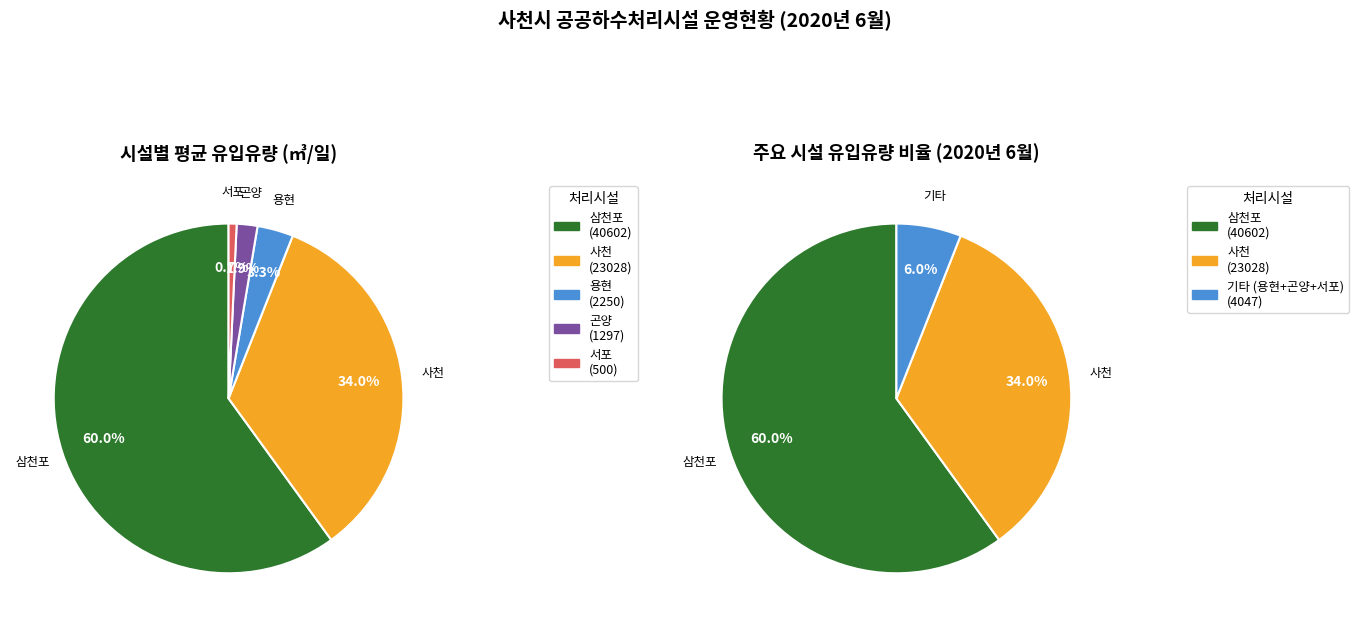

Which has a higher value, 곤양 or 용현?

용현